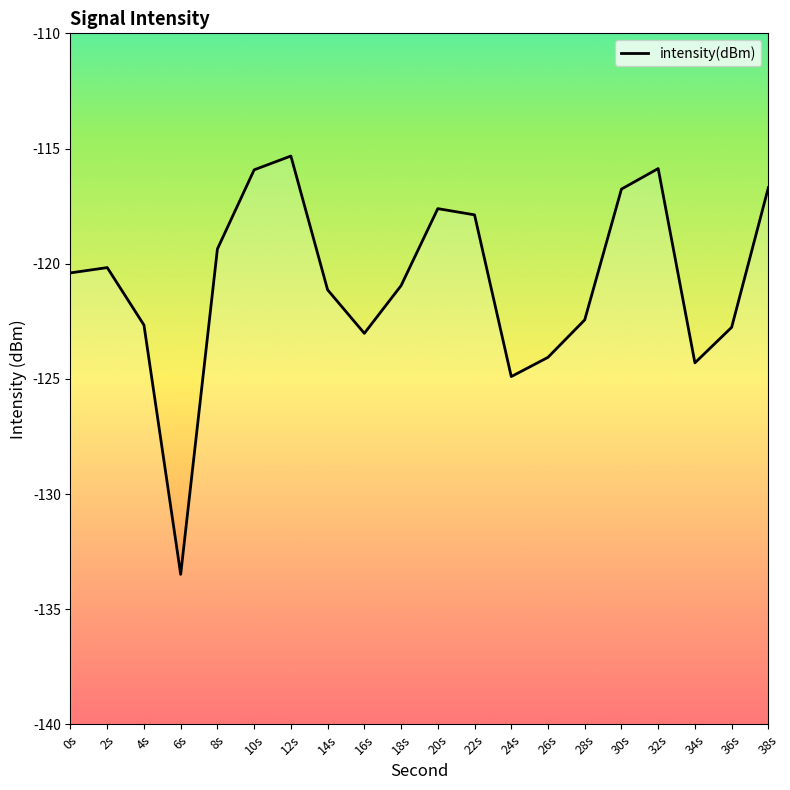

What is the value of the 6th point from the left?

-115.9